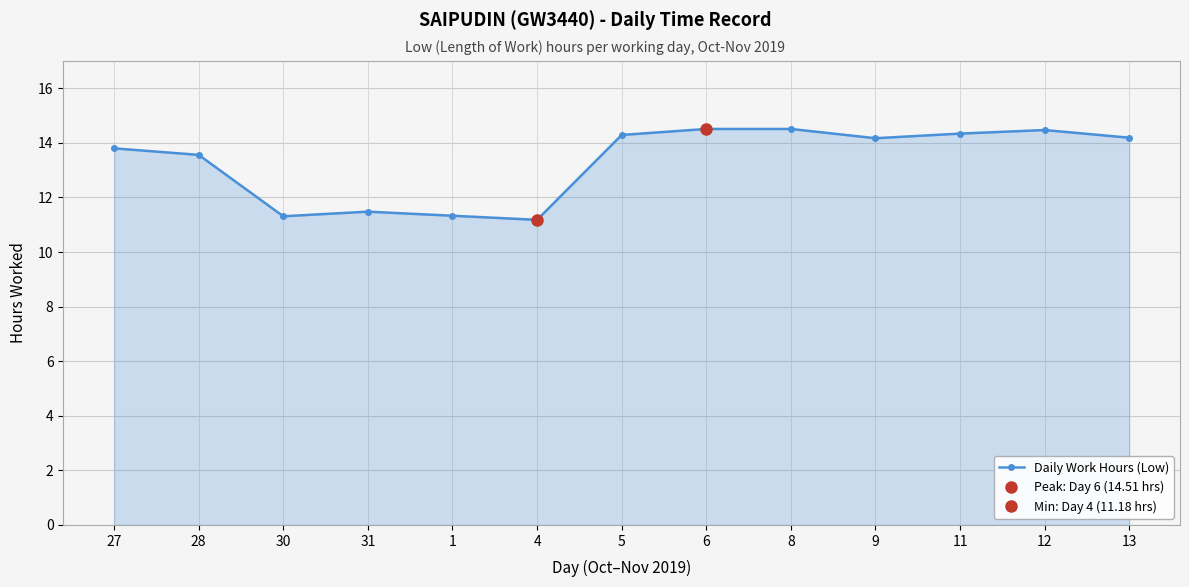

What is the maximum value shown in the chart?

14.5